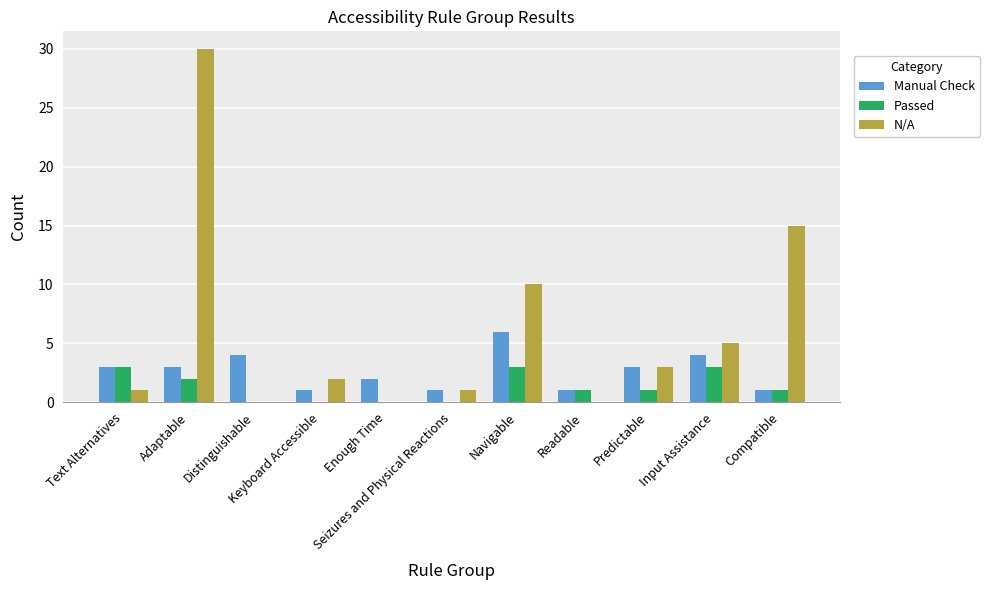

What is the sum of all Passed values?

14